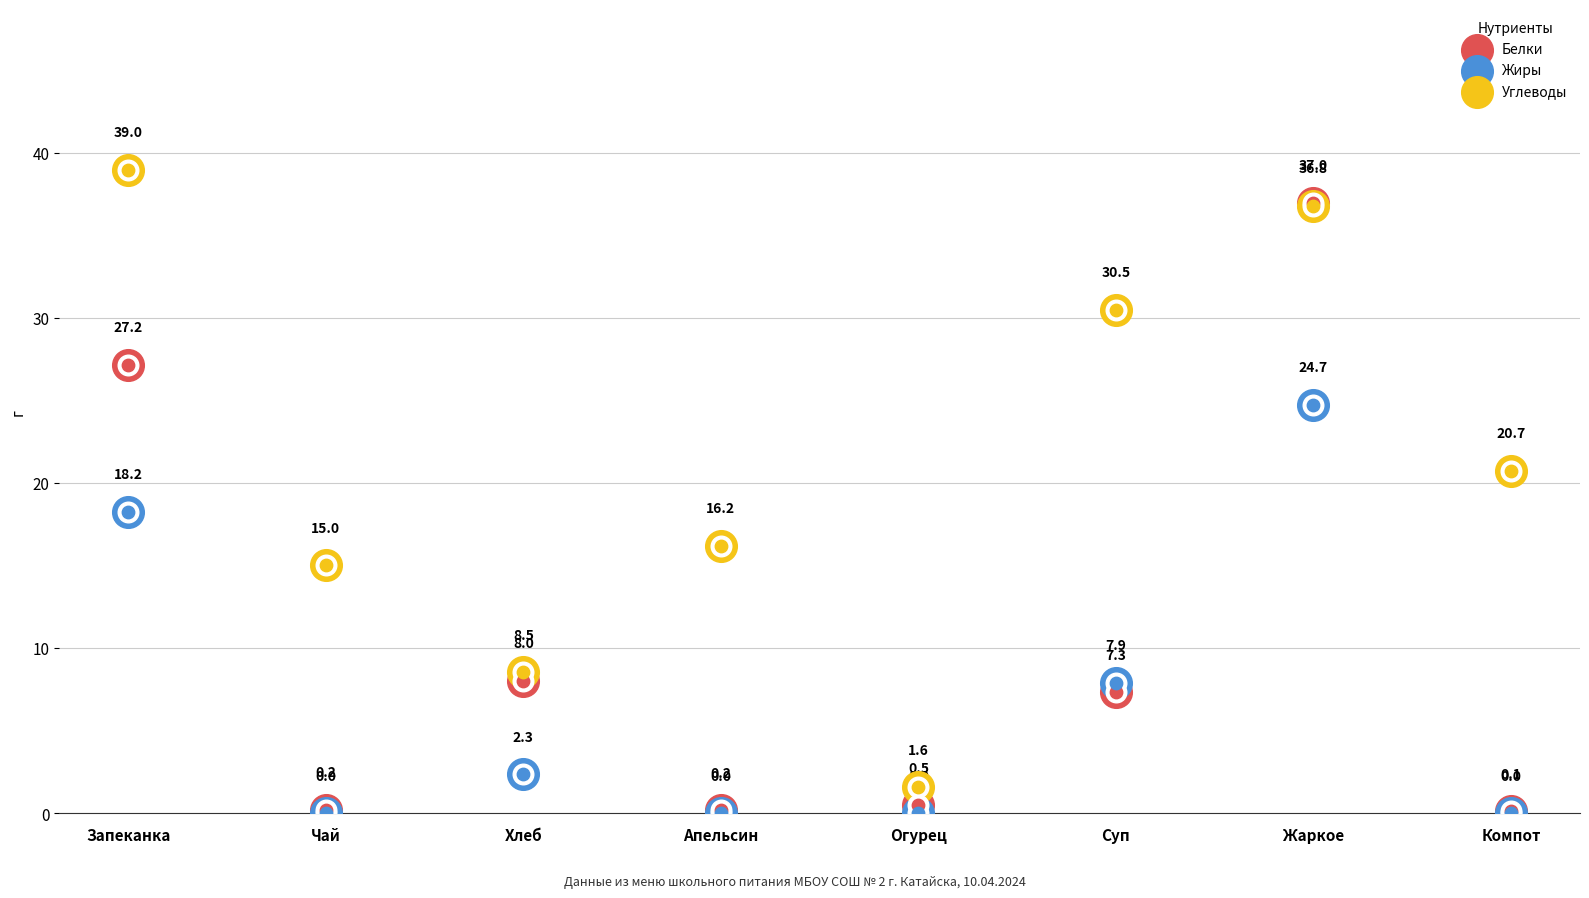

At which category is the sum across all series the highest?

Жаркое